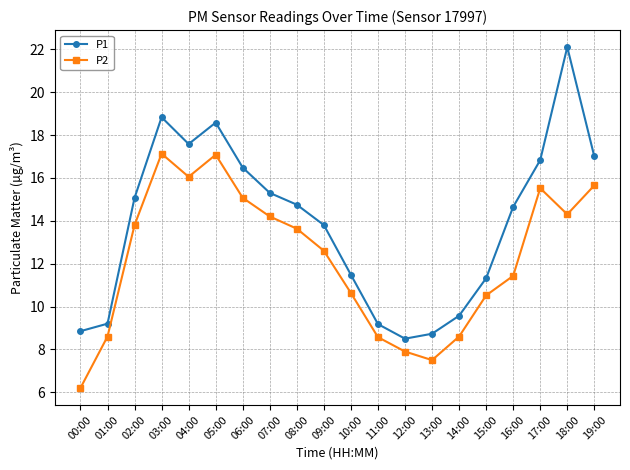

What value does the P1 series have at 15:00?

11.3